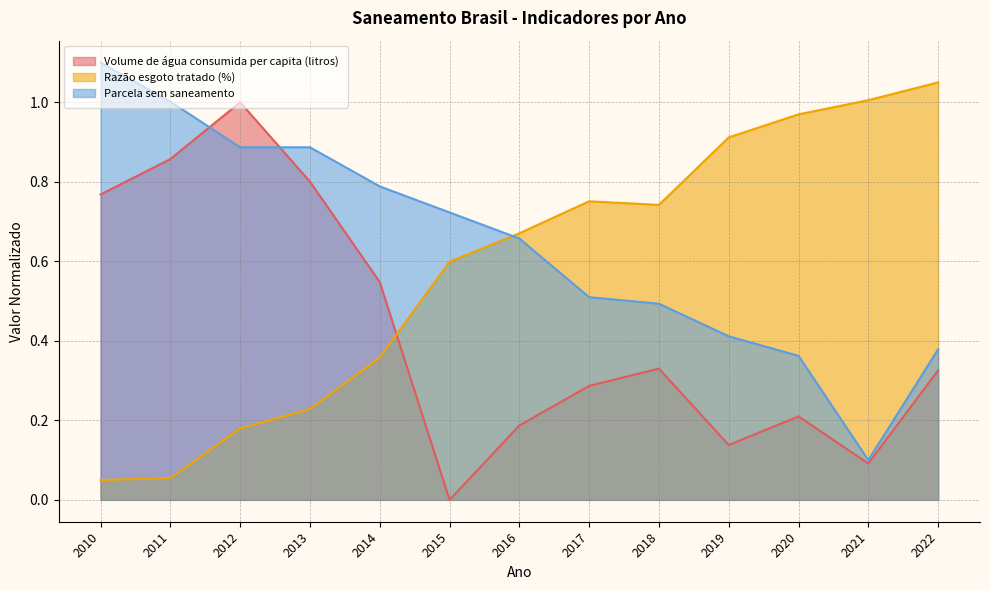

What is the value of the Parcela sem saneamento point at the 5th from the left?

0.8